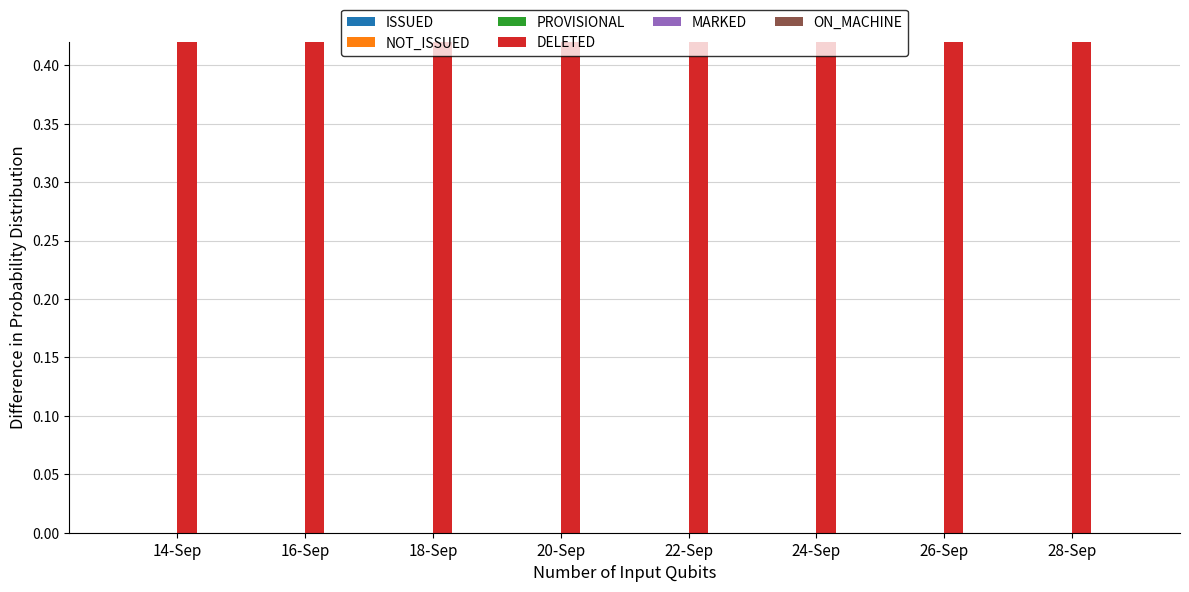

The value of NOT_ISSUED at 22-Sep is 0. True or false?

True